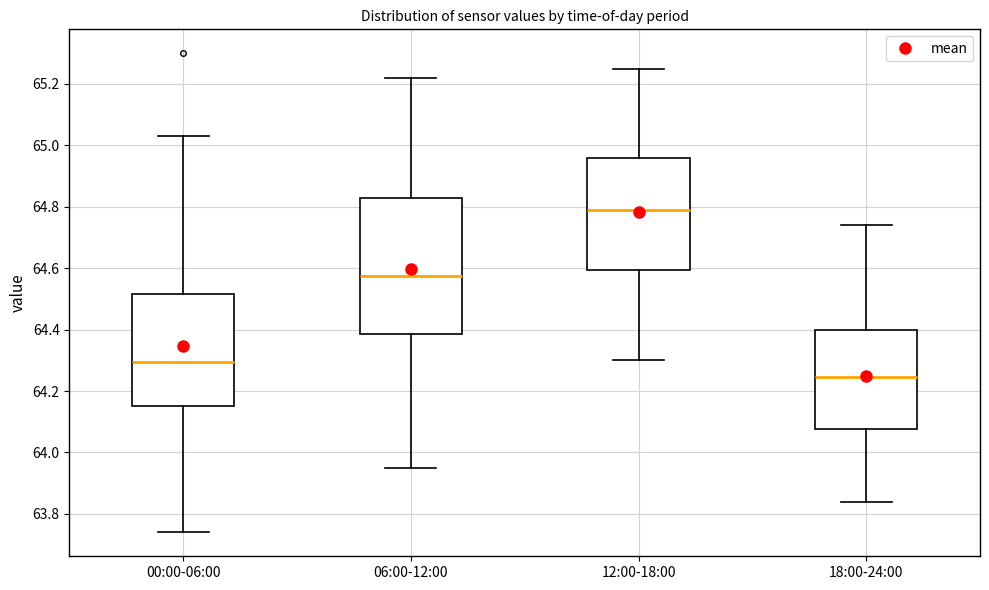

Reading left to right, transcribe this box plot: for each box, give where its median line is, the range the box spans, and where its two whiskers end, as read against the y-axis. The values are not printed on the chart, so give them approximately, as read against the axis.

00:00-06:00: median 64.30, box 64.16 to 64.52, whiskers 63.74 to 65.04
06:00-12:00: median 64.58, box 64.38 to 64.82, whiskers 63.96 to 65.22
12:00-18:00: median 64.80, box 64.60 to 64.96, whiskers 64.30 to 65.26
18:00-24:00: median 64.24, box 64.08 to 64.40, whiskers 63.84 to 64.74